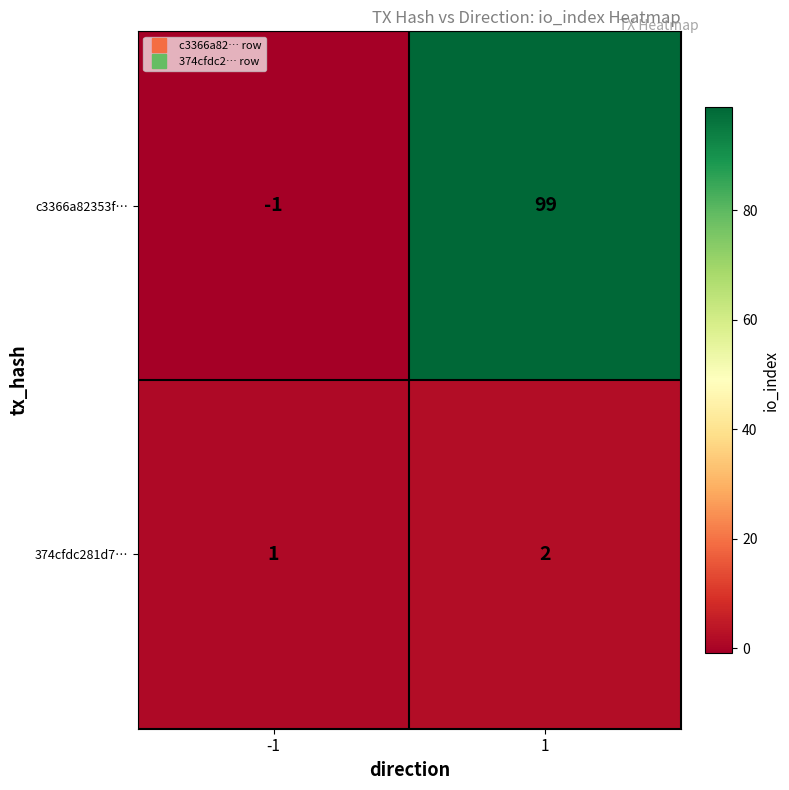

What is the difference between the maximum and minimum values in the c3366a82353f… series?

100